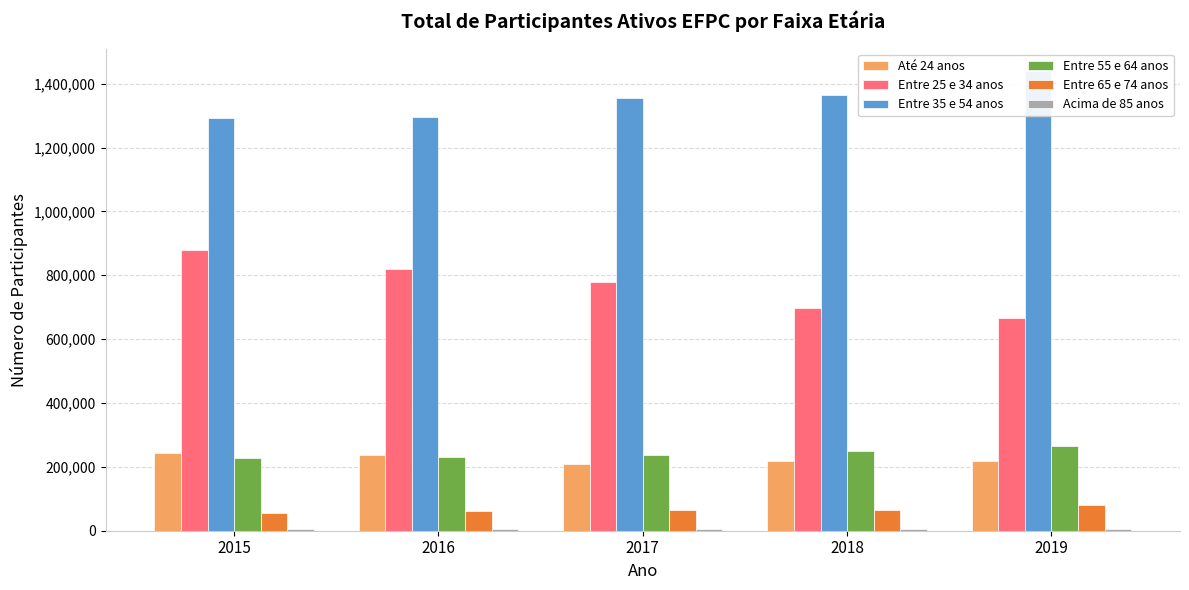

True or false: Entre 55 e 64 anos has a value of 237349 at 2017.

True